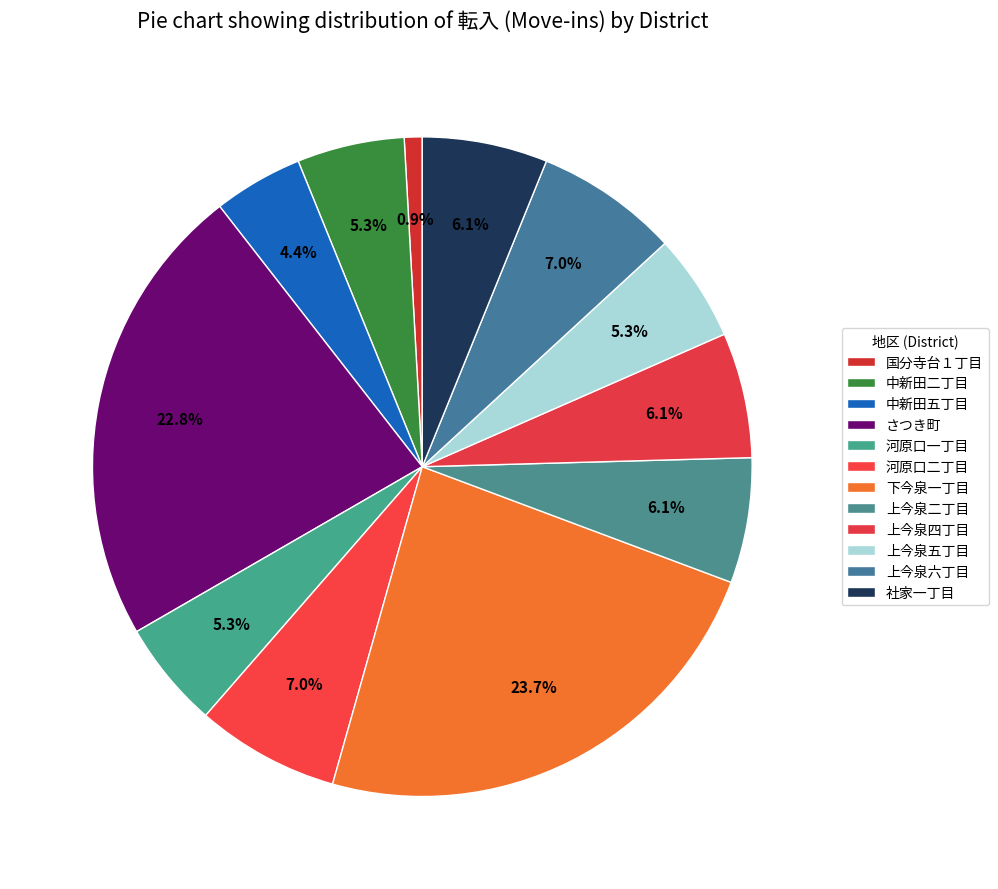

Count the number of slices in the pie.

12